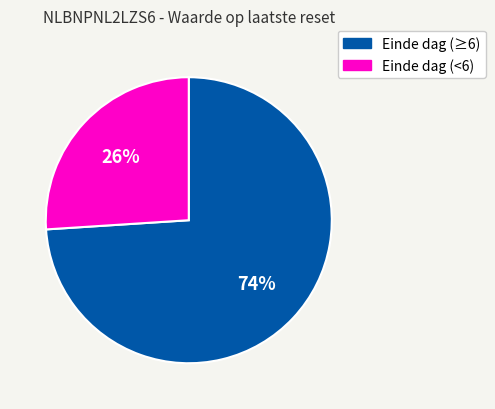

Is there a majority slice in this chart?

Yes